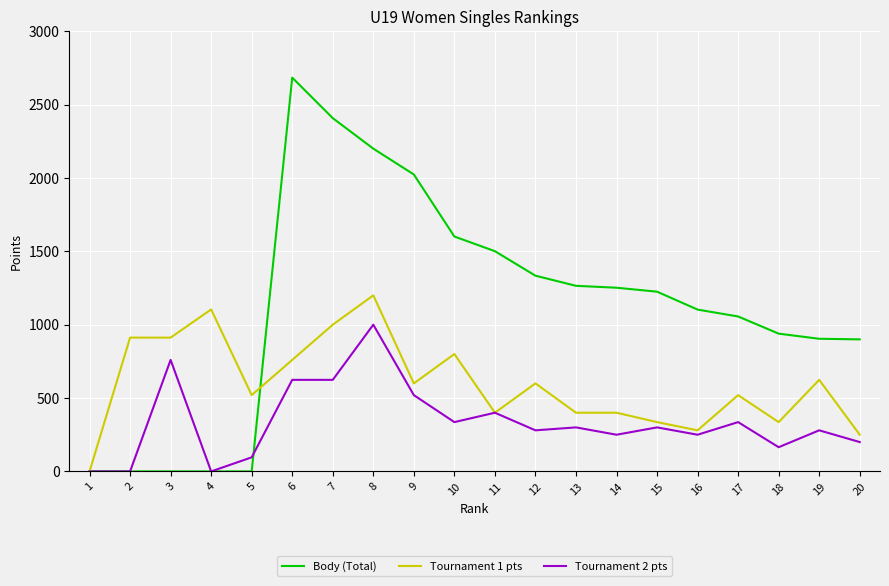

List the series in order of their overall mean, highest first.

Body (Total), Tournament 1 pts, Tournament 2 pts